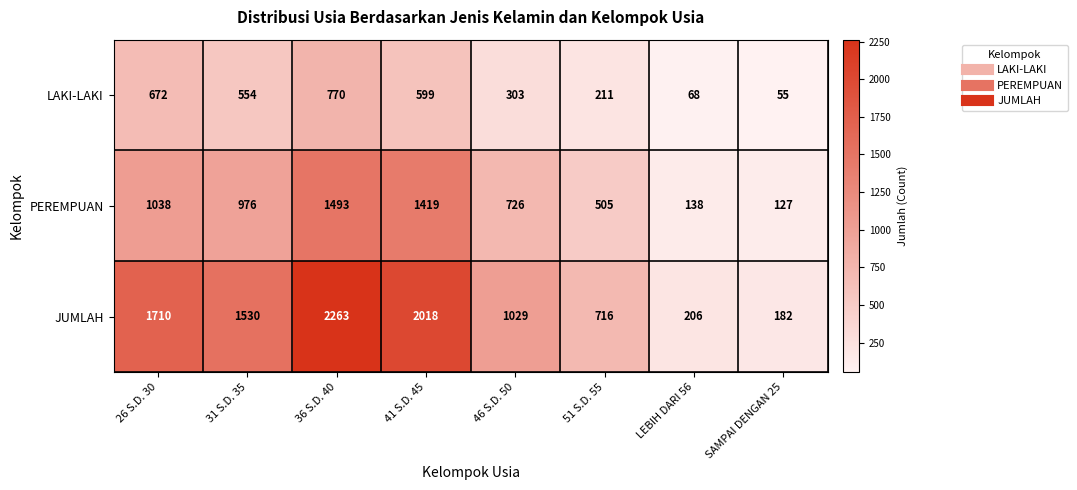

At which label does PEREMPUAN first exceed 976?

26 S.D. 30